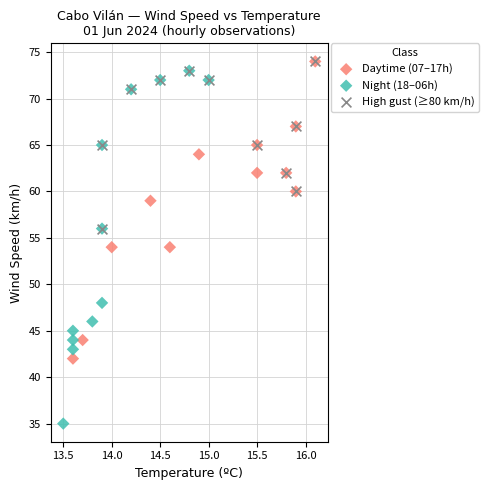

Which series contains the lowest Y value?

Night (18–06h)